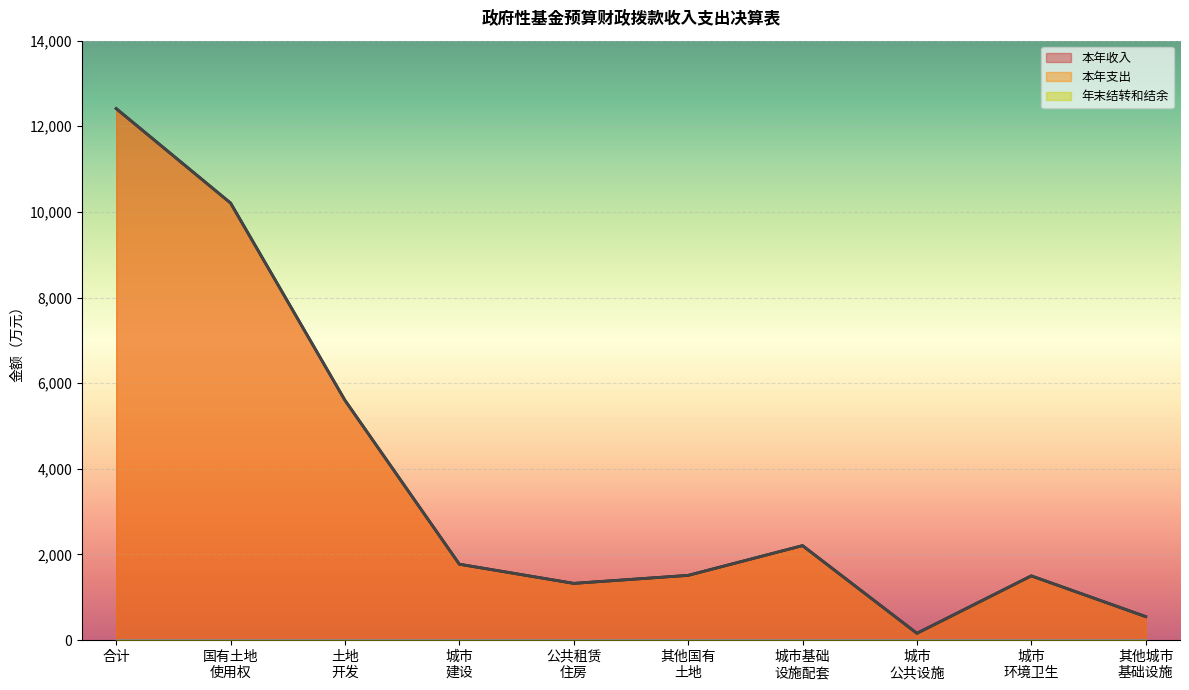

How many values in the 本年支出 series are below 1771?

5